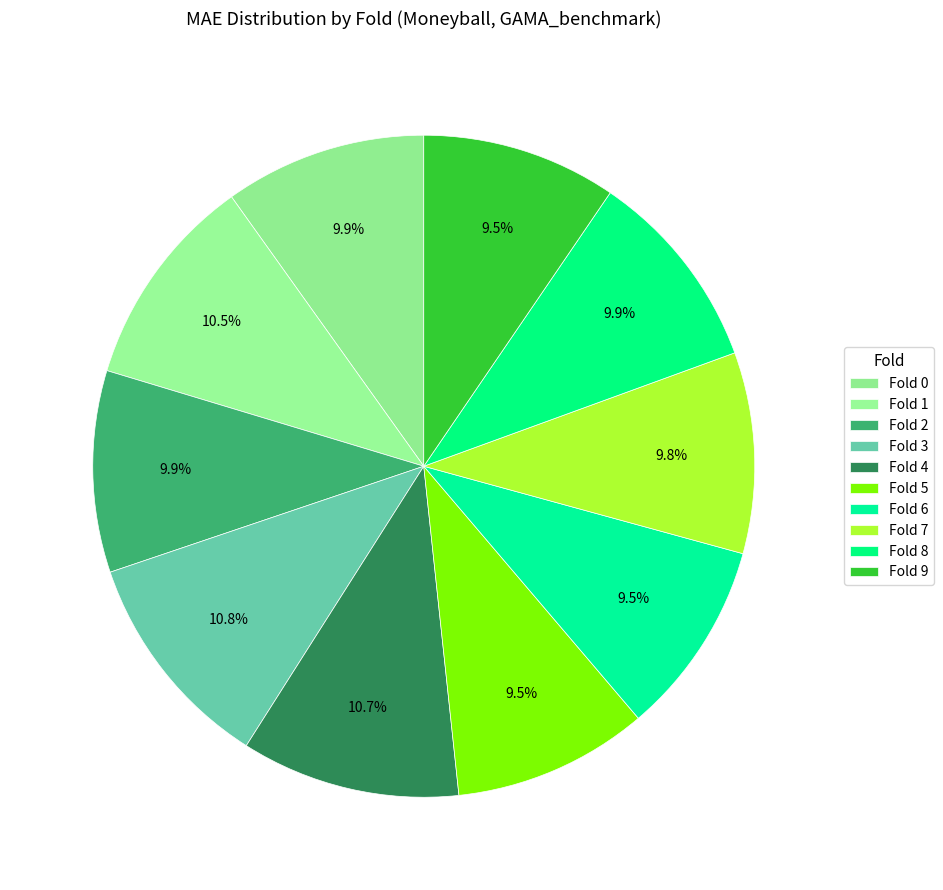

To the nearest percent, what is the average slice percentage?

10%